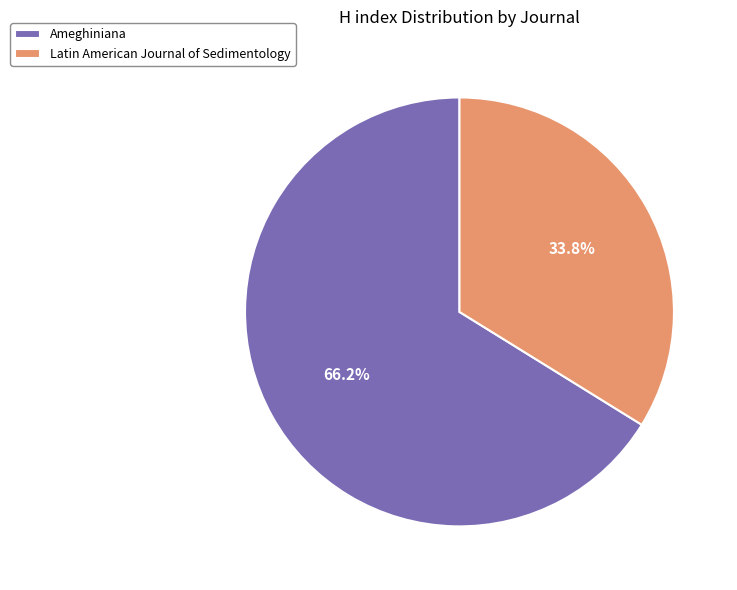

Do Latin American Journal of Sedimentology and Ameghiniana together represent more than half of the pie?

Yes